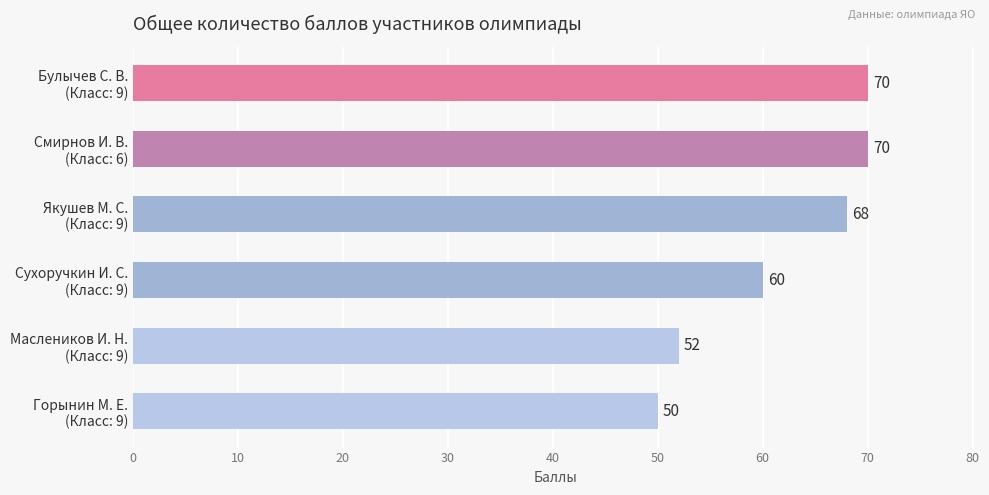

What is the value of the 4th bar from the top?

60